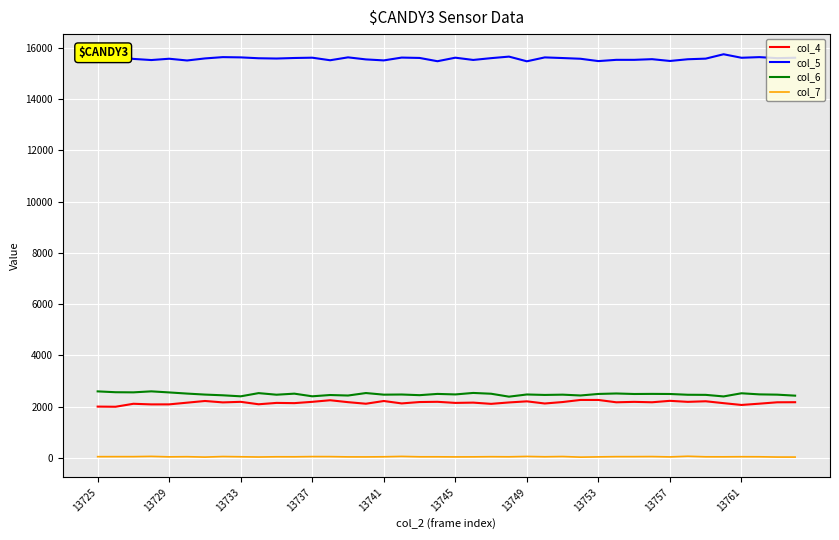

True or false: col_6 and col_5 cross at least once.

False